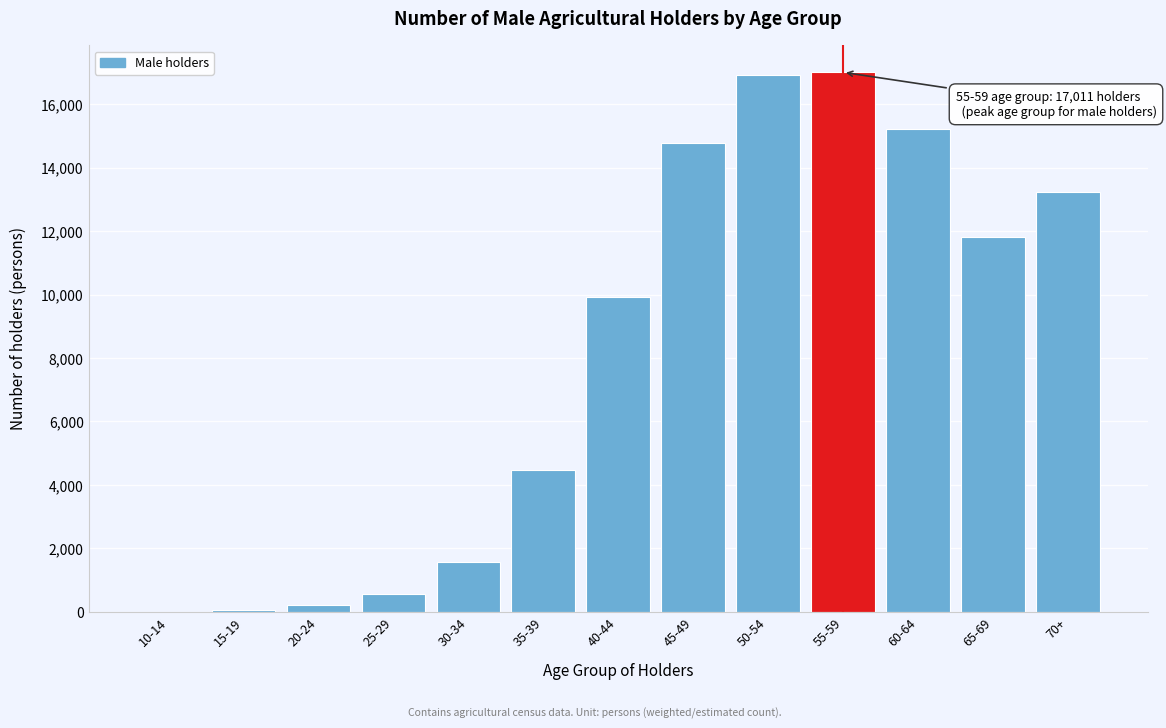

What is the change in value from 35-39 to 45-49?

+10323.4